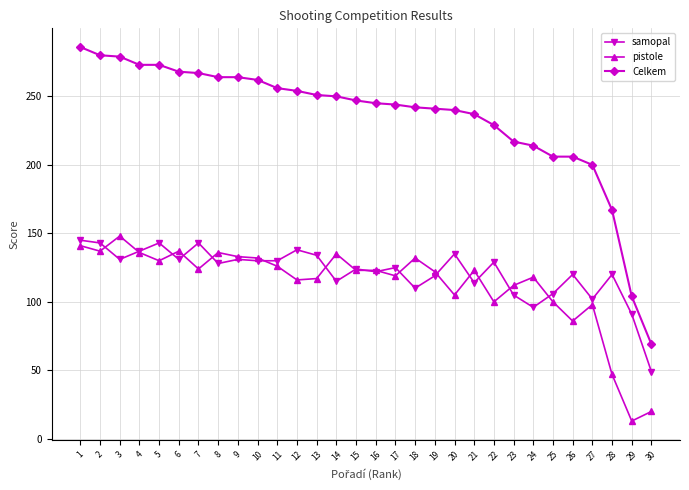

How many series are shown in this chart?

3